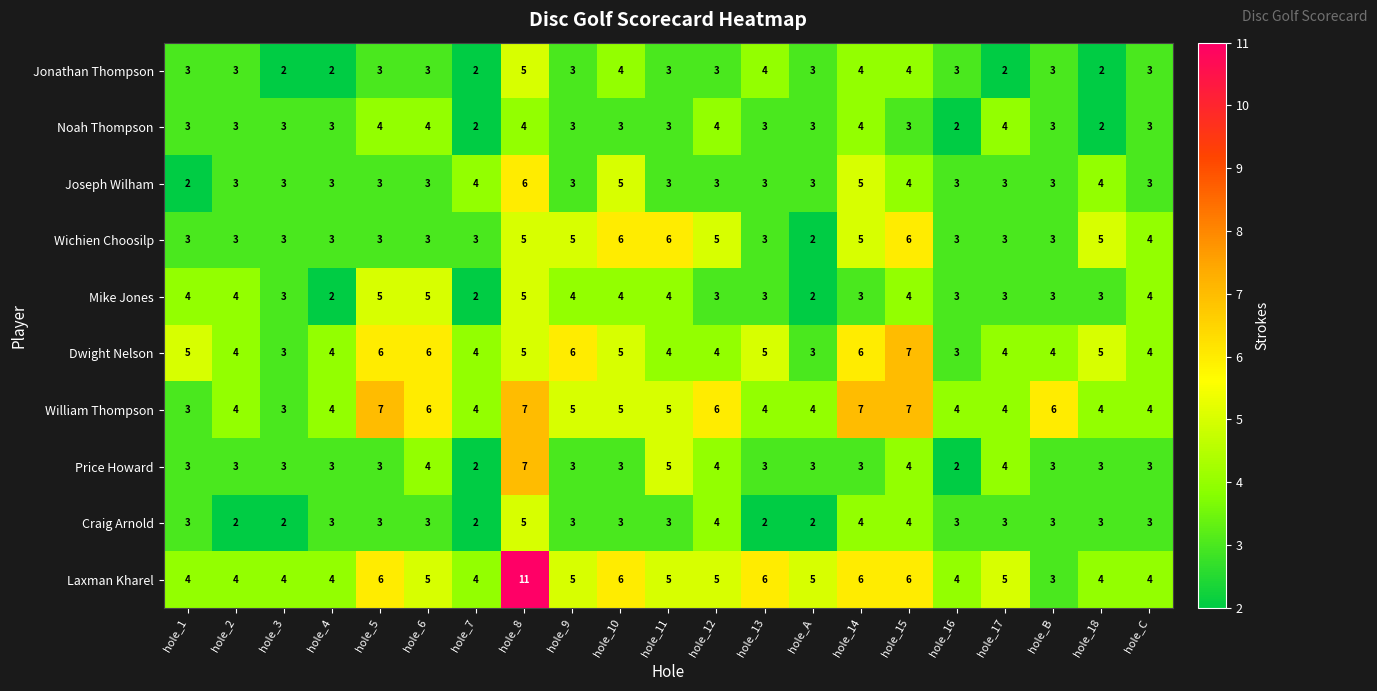

At which category does the chart reach its peak across all series?

hole_8